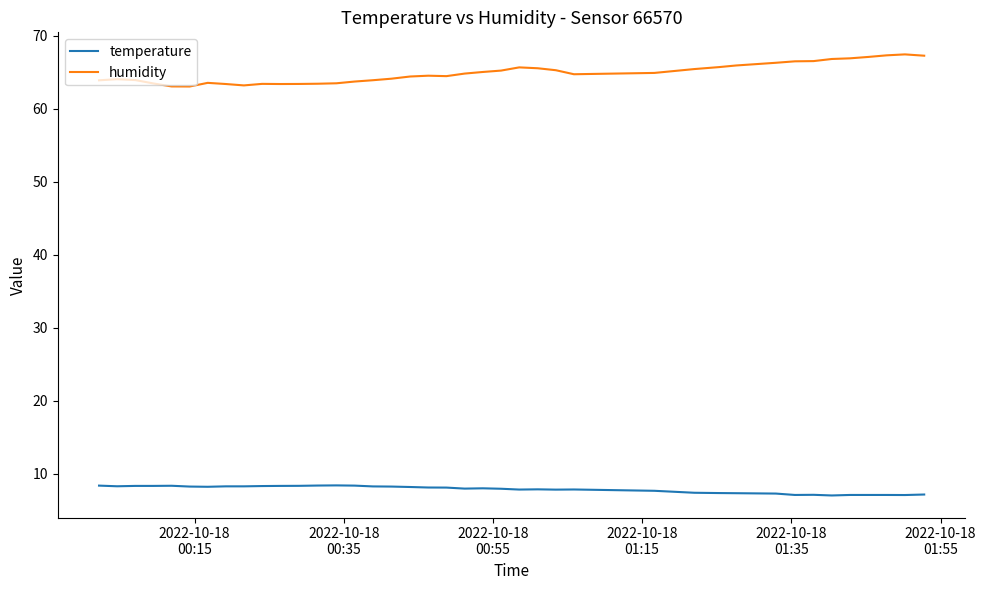

What is the difference between the maximum and minimum values in the temperature series?

1.4